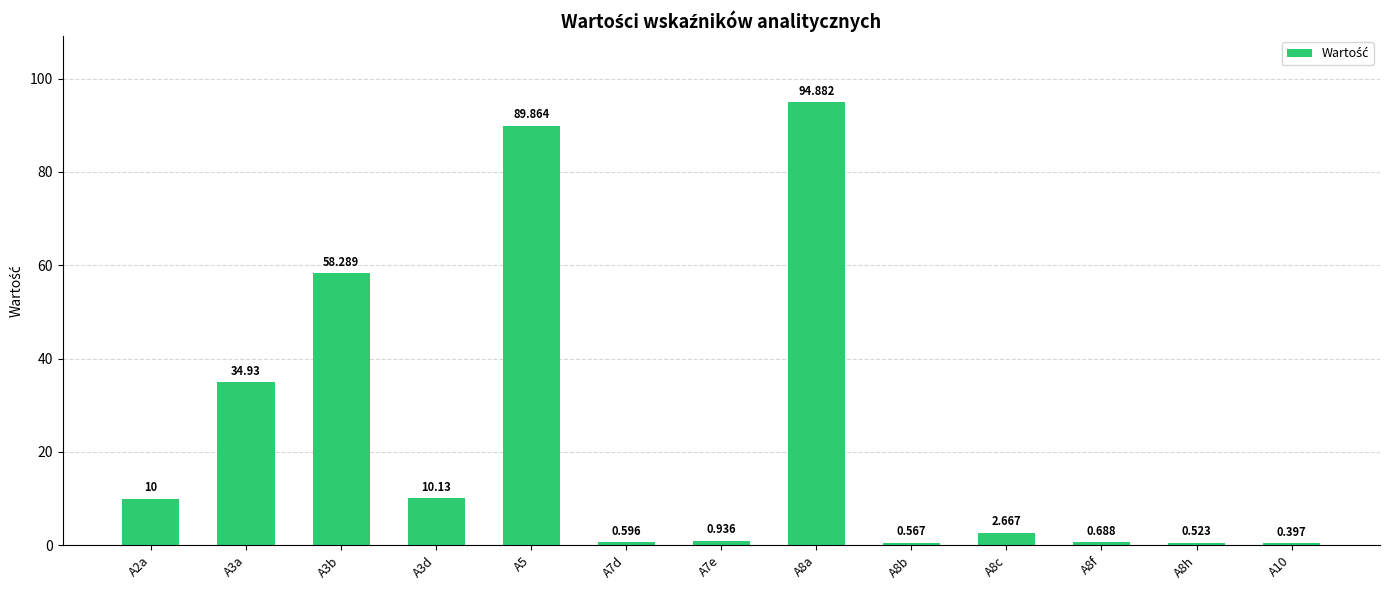

Where is the data nearest to the value 47?

A3b